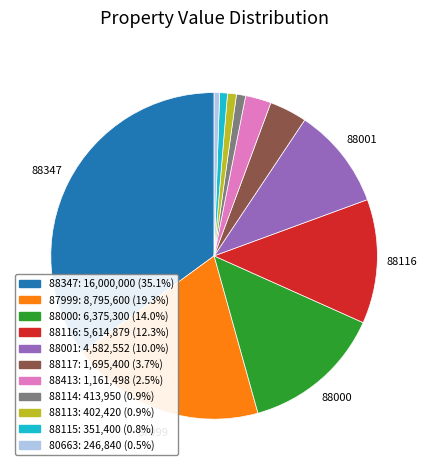

Does any single category account for the majority?

No